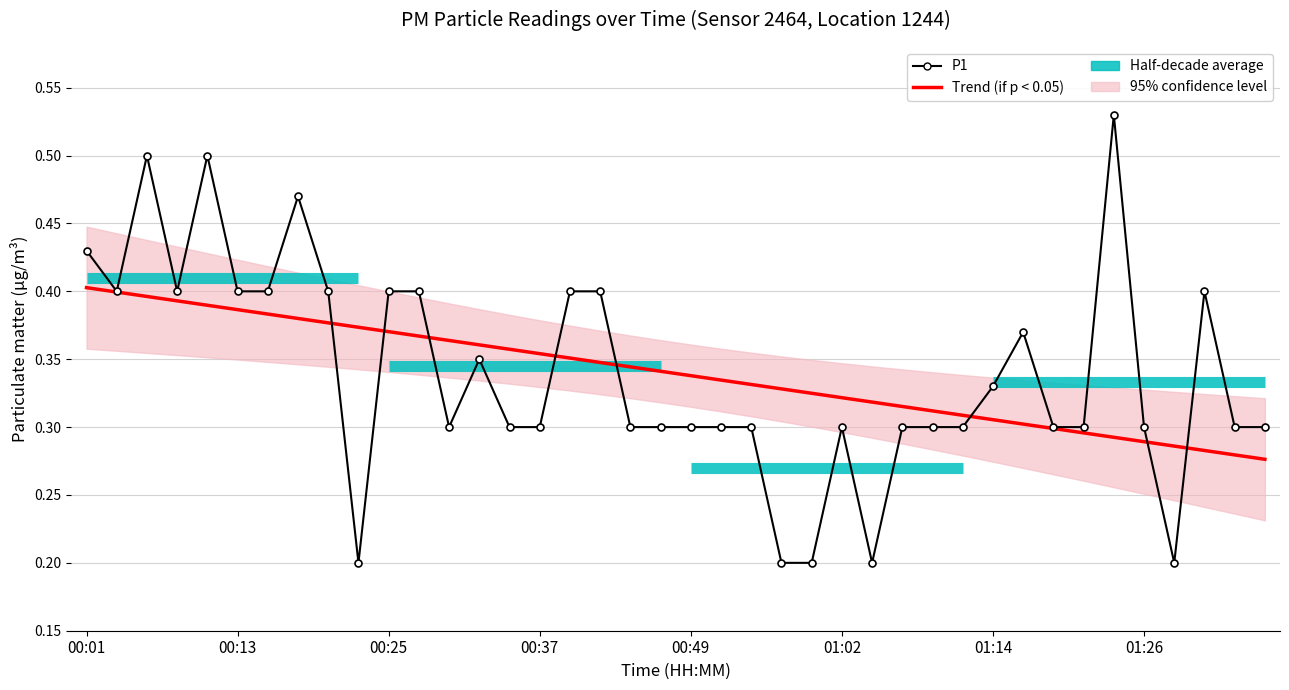

Rank the series by their maximum value, from lowest to highest.

Trend (if p < 0.05), P1